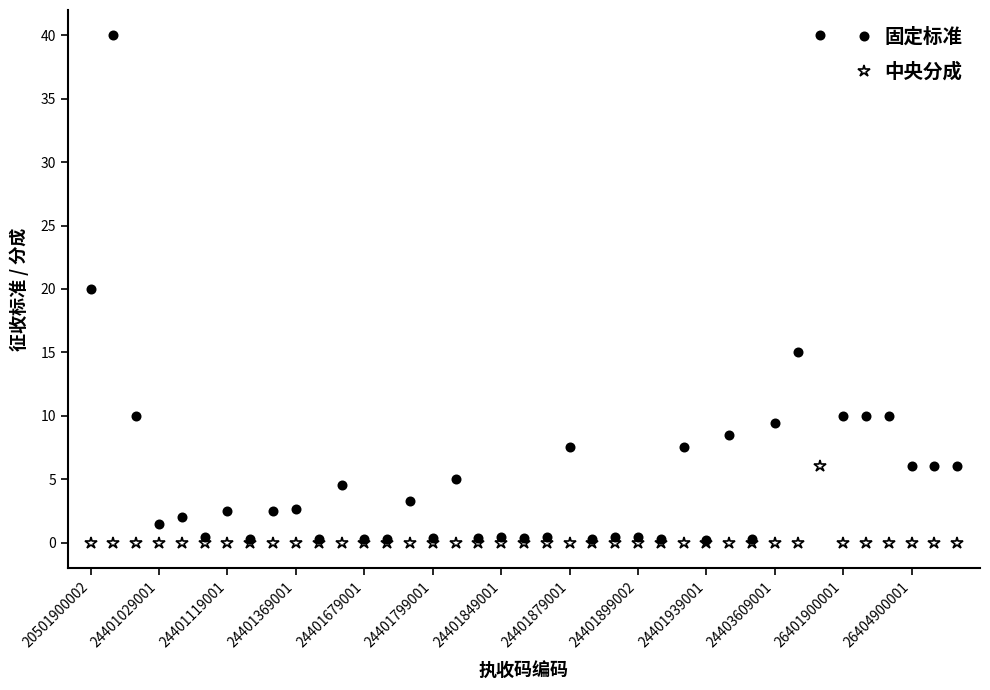

Which series has the largest total across all categories?

固定标准